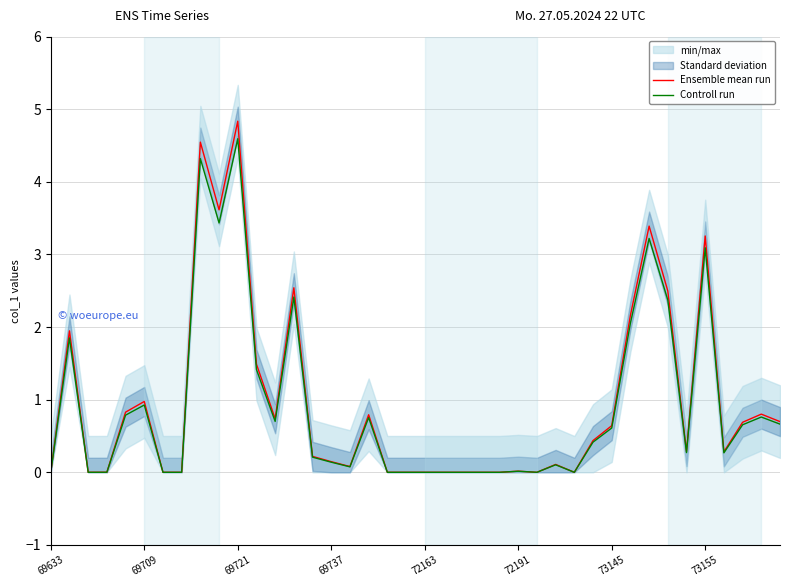

What is the maximum value for Controll run?

4.6